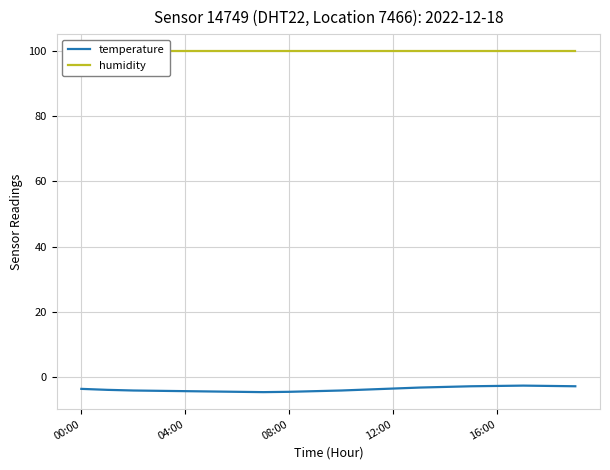

What are all the series names shown in the legend?

temperature, humidity